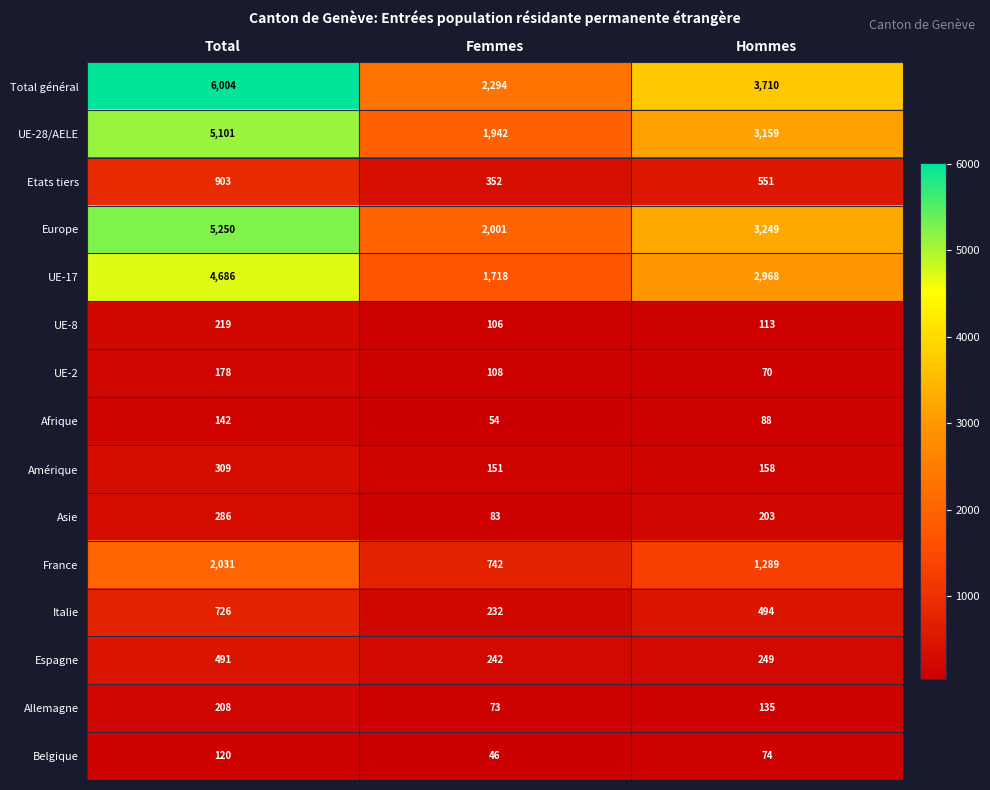

What is the greatest value displayed?

6004